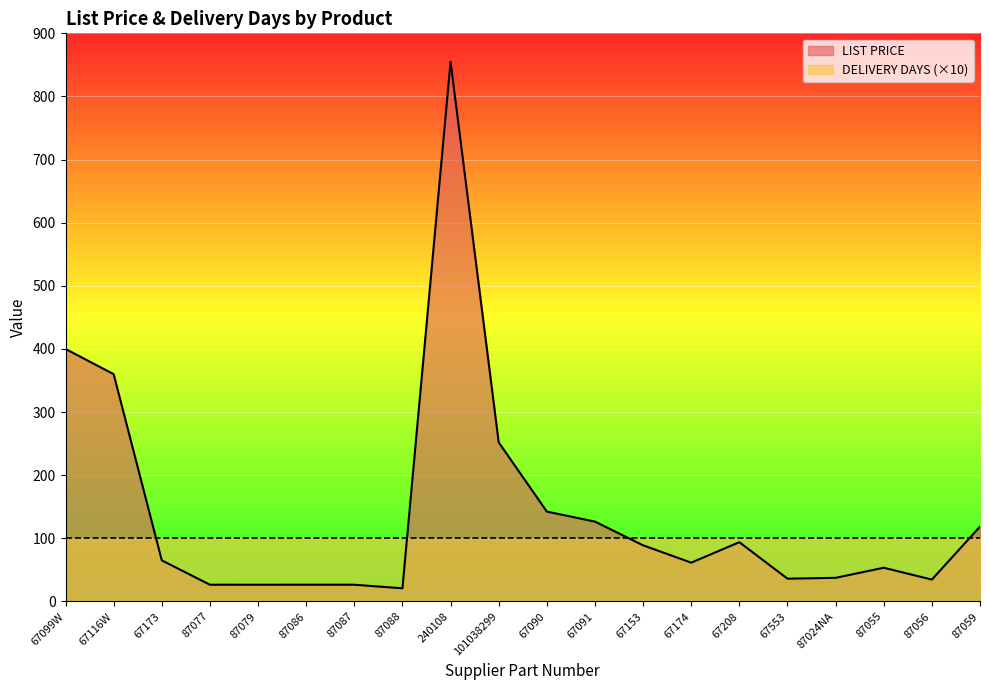

What is the minimum value for DELIVERY DAYS (×10)?

100.0